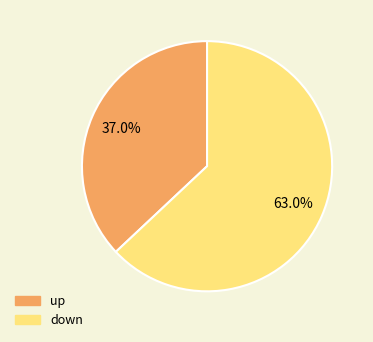

Between down and up, which is larger?

down